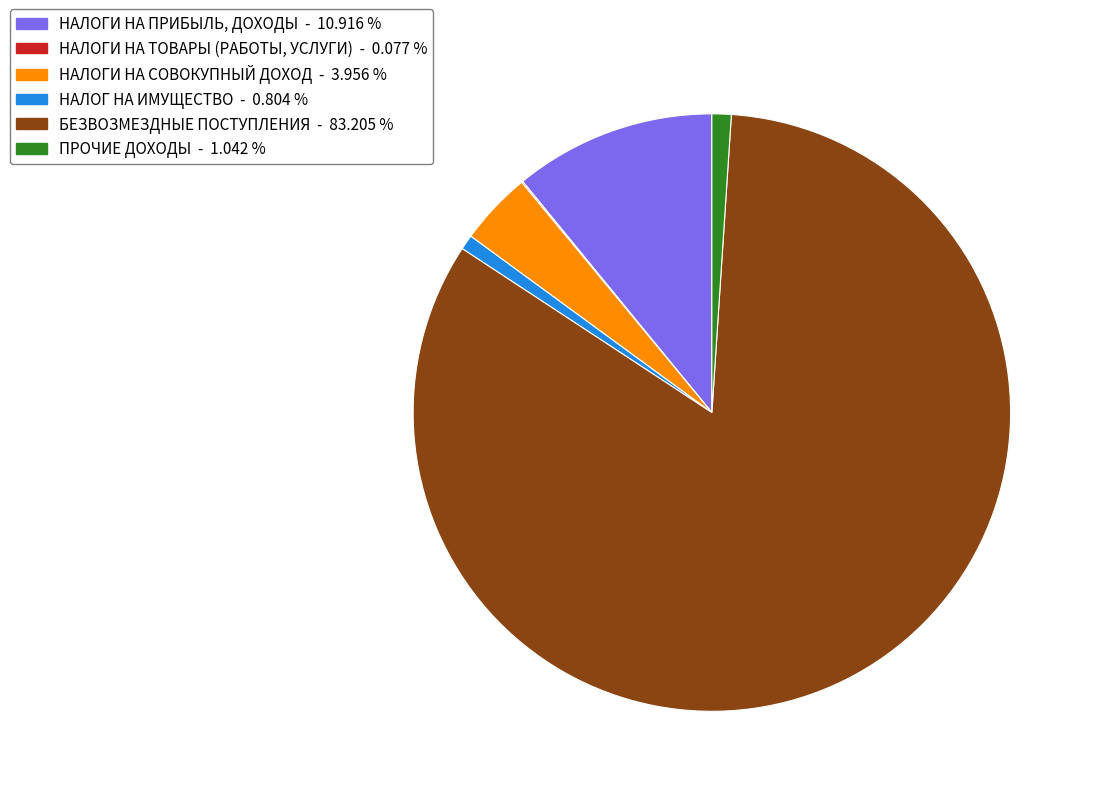

Is БЕЗВОЗМЕЗДНЫЕ ПОСТУПЛЕНИЯ the majority of the pie?

Yes